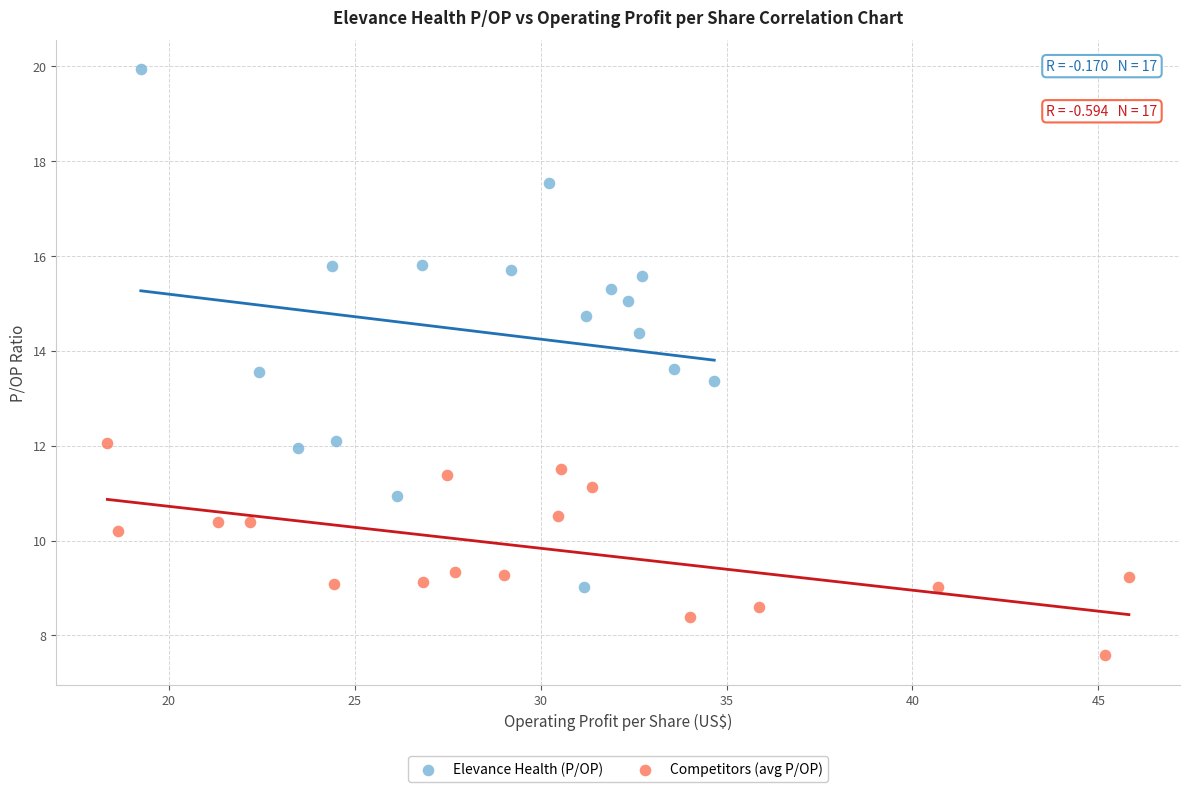

Which series contains the highest Y value?

Elevance Health (P/OP)